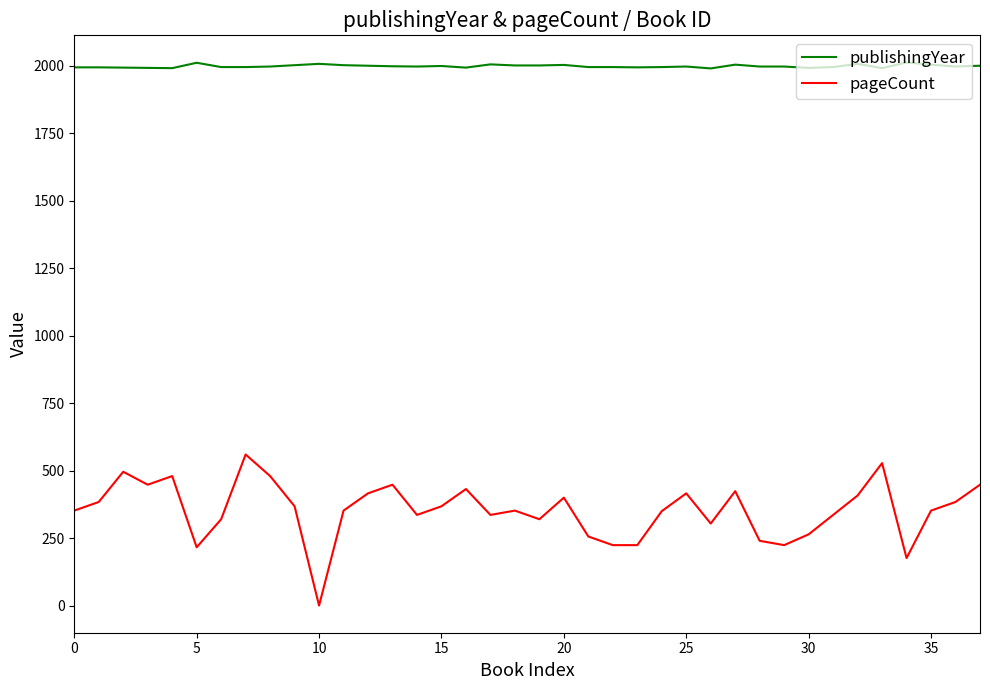

What are all the series names shown in the legend?

publishingYear, pageCount